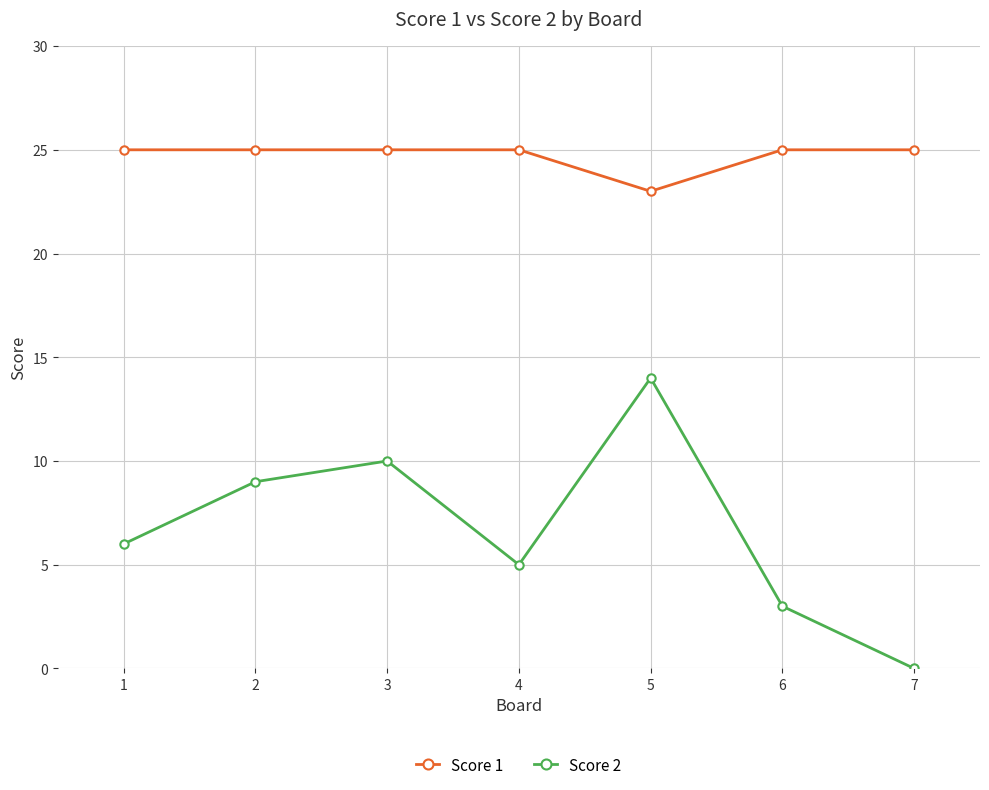

How many distinct data groups are displayed?

2